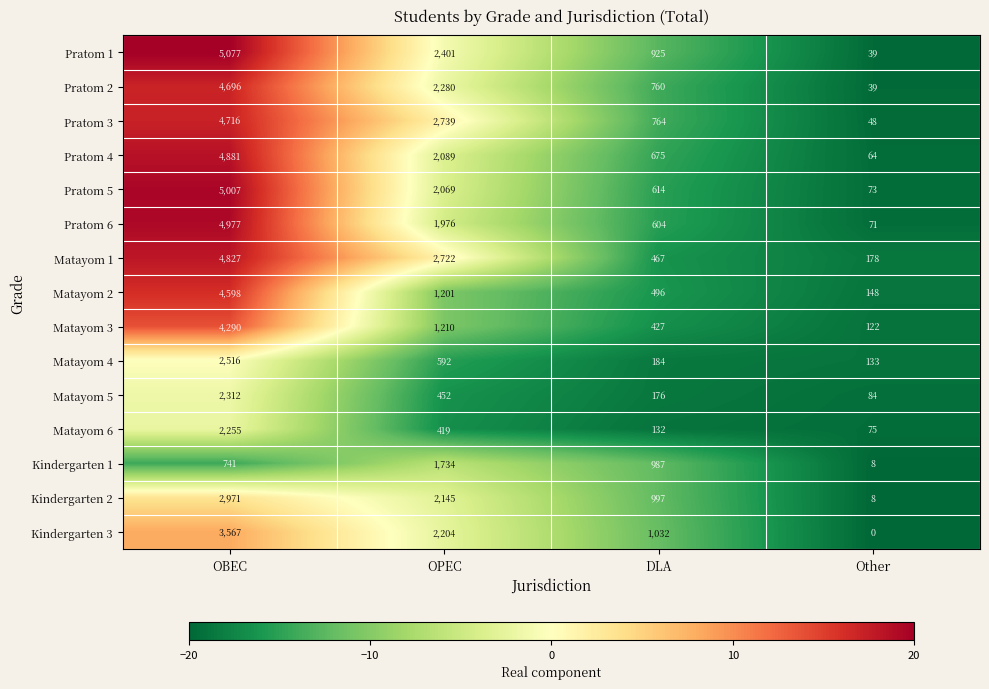

The value of Pratom 4 at OBEC is 4881. True or false?

True